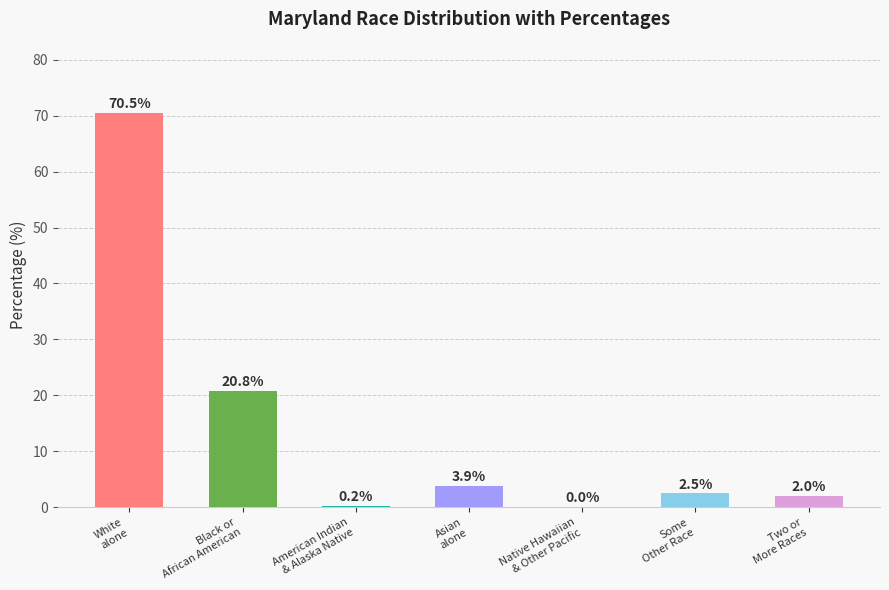

What is the greatest value displayed?

70.5